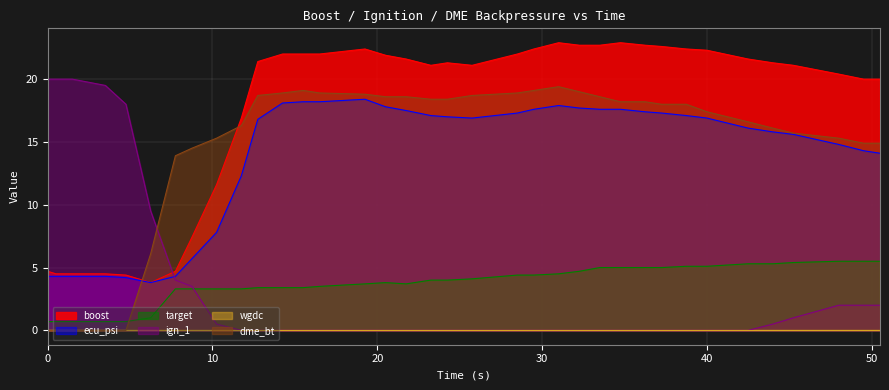

True or false: ecu_psi and target cross at least once.

False